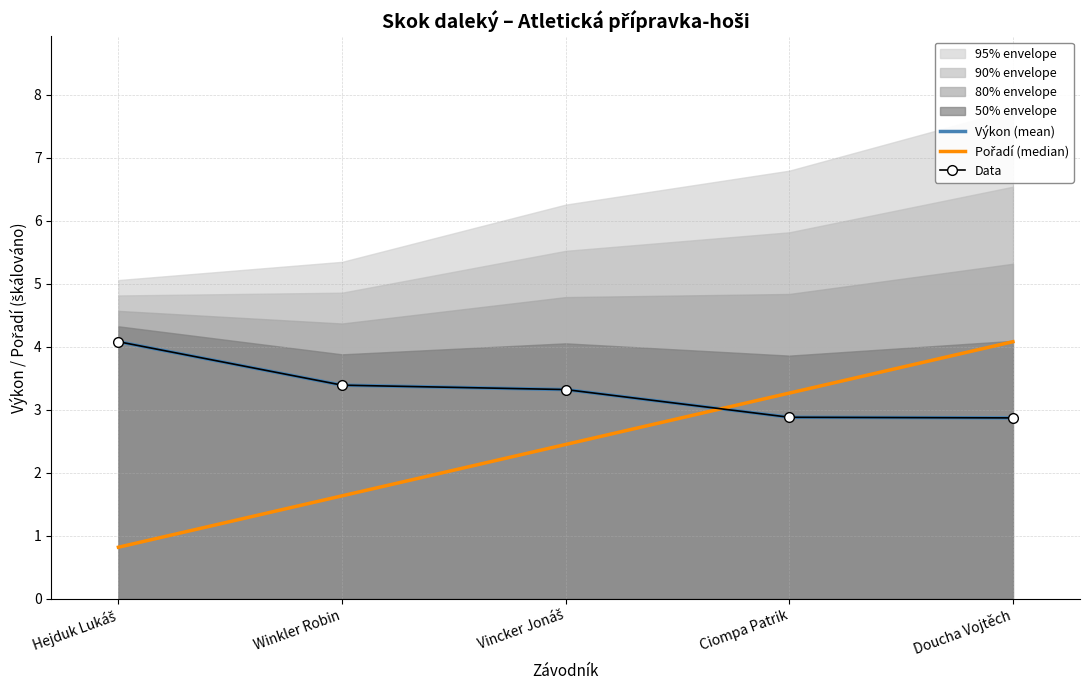

What is the average value of the Pořadí (median) series?

2.4